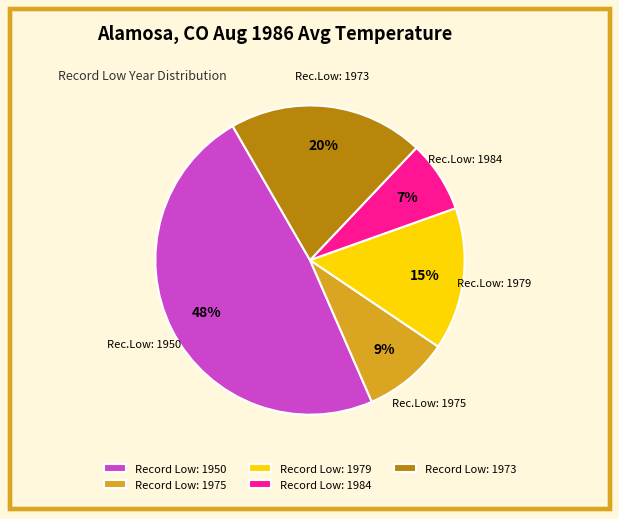

Does any single category account for the majority?

No